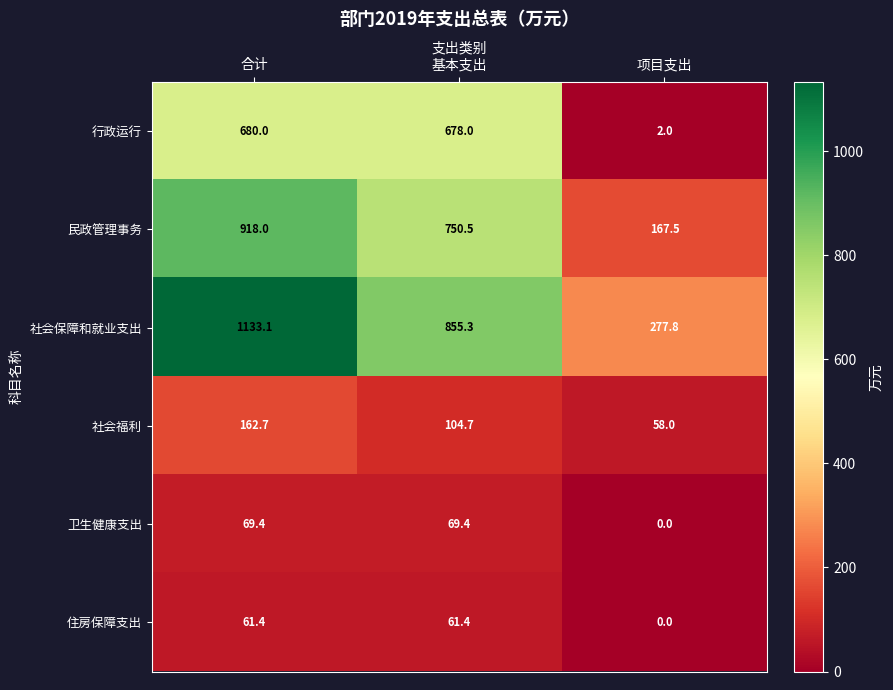

At which category is the sum across all series the highest?

合计